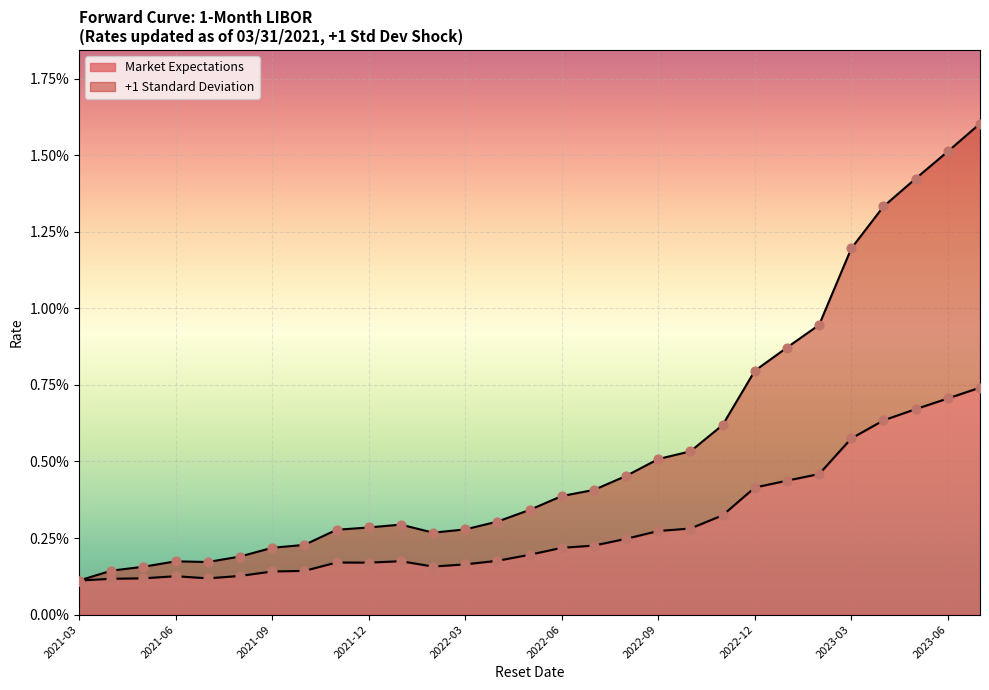

What are all the series names shown in the legend?

Market Expectations, +1 Standard Deviation